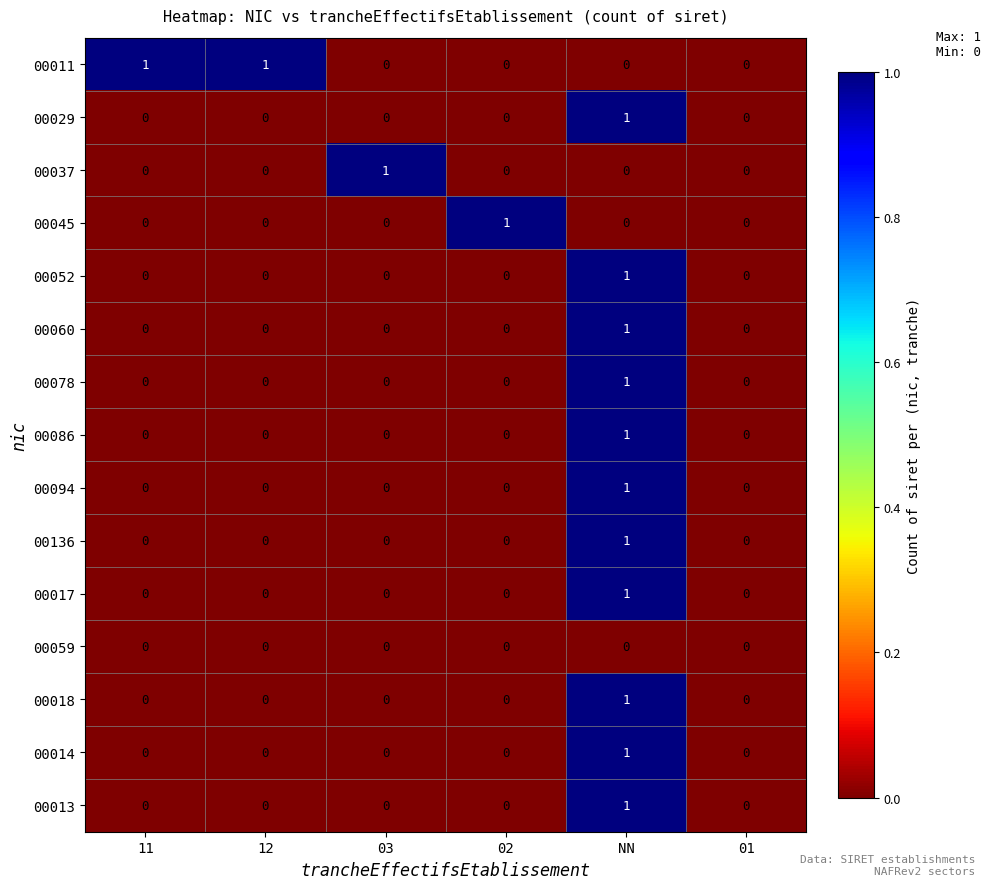

The 00029 series shows 2 at NN. True or false?

False